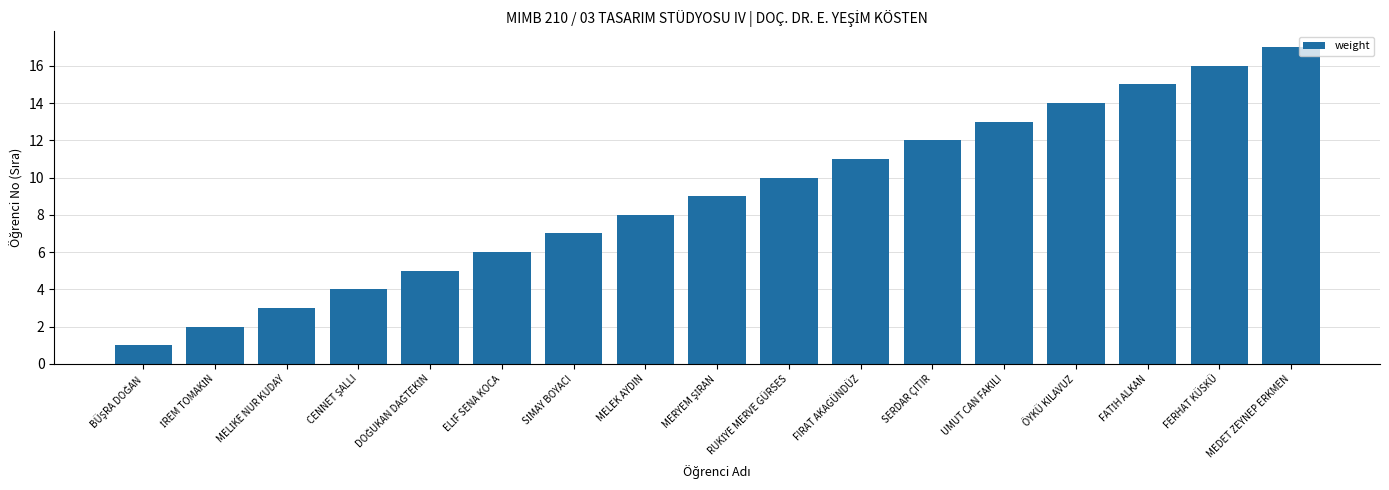

What is the difference between the maximum and minimum values?

16